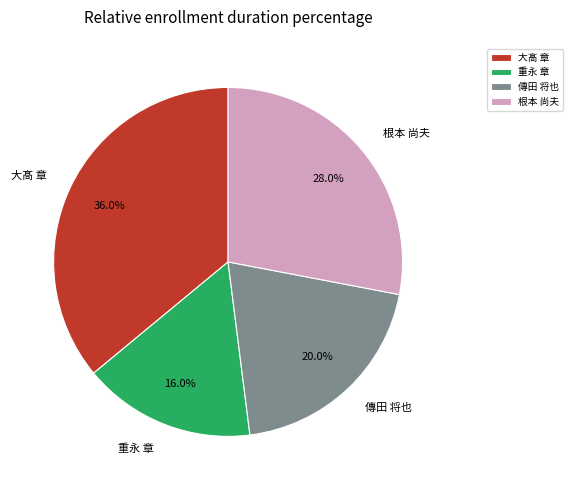

What percentage is the 大髙 章 slice, to the nearest percent?

36%